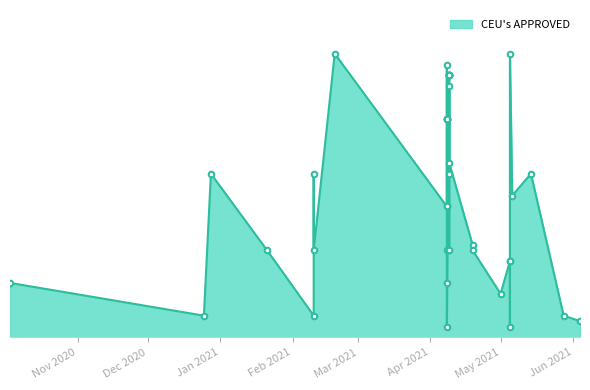

Count the number of values greater than 1.

23